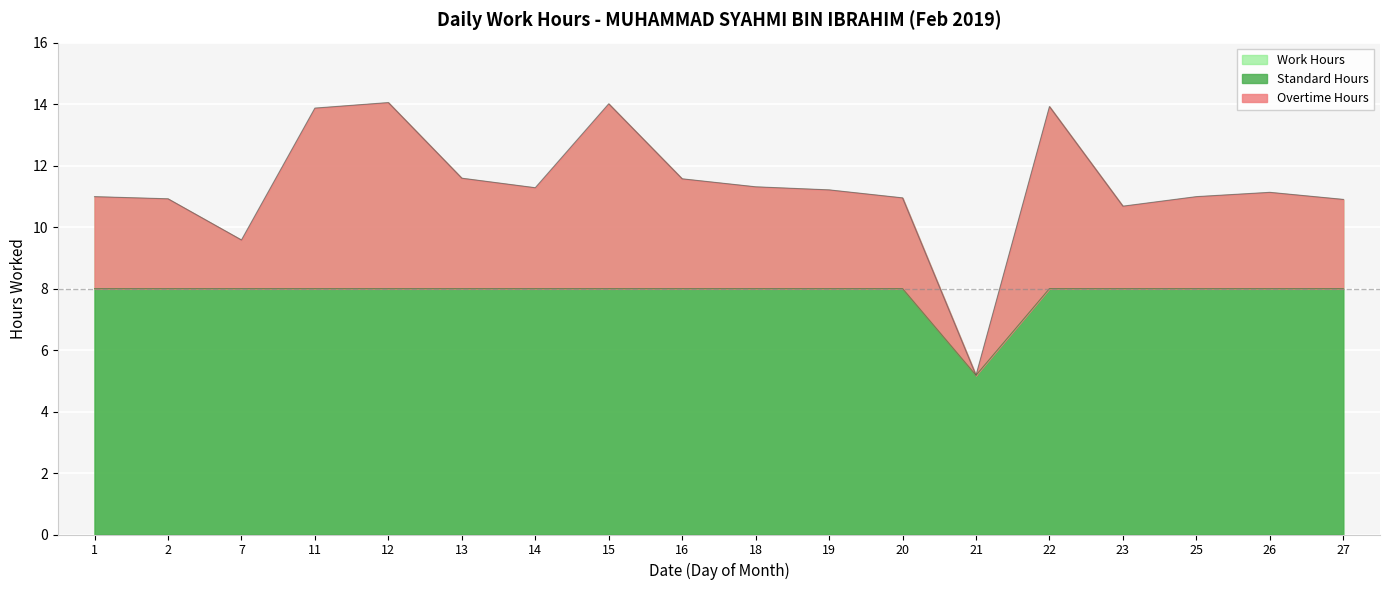

What is the maximum value for Work Hours?

14.1